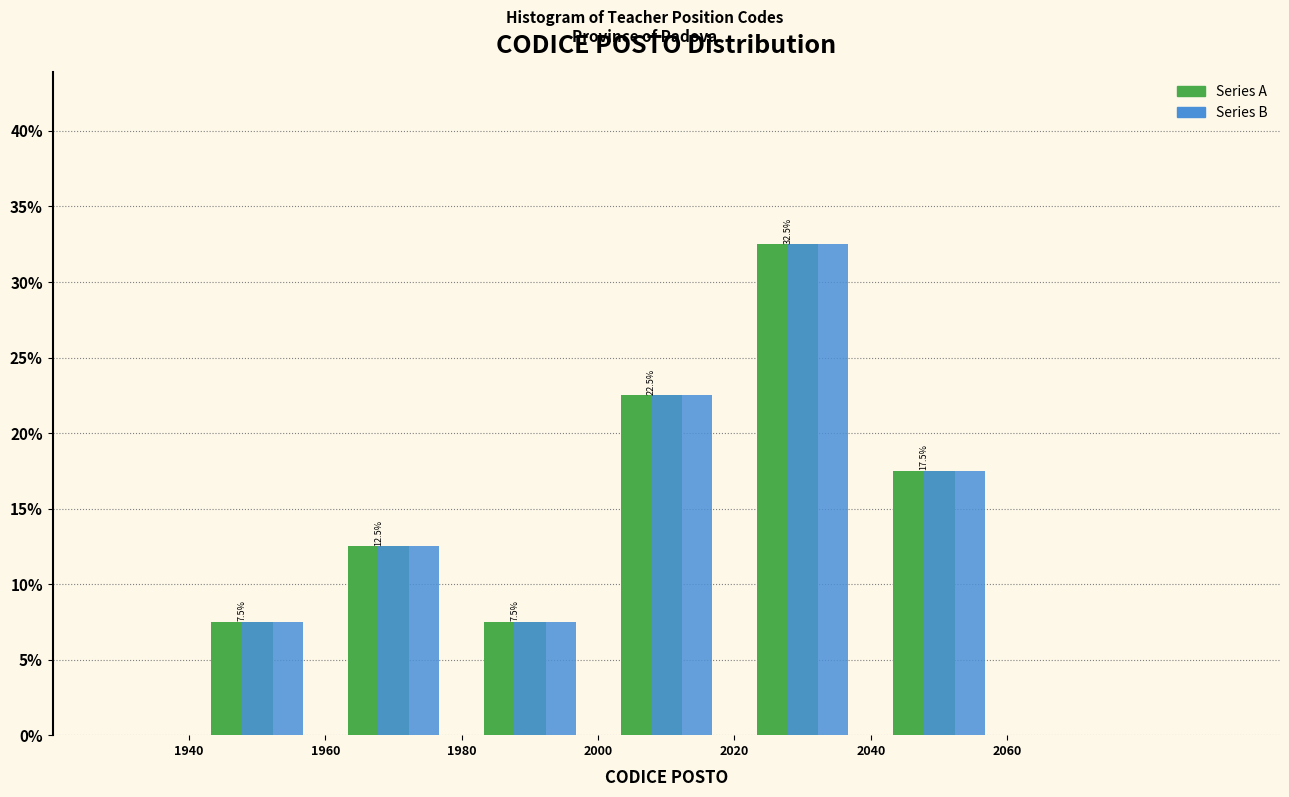

In the Series B series, which range on the x-axis has the tallest bar?

2020 to 2040